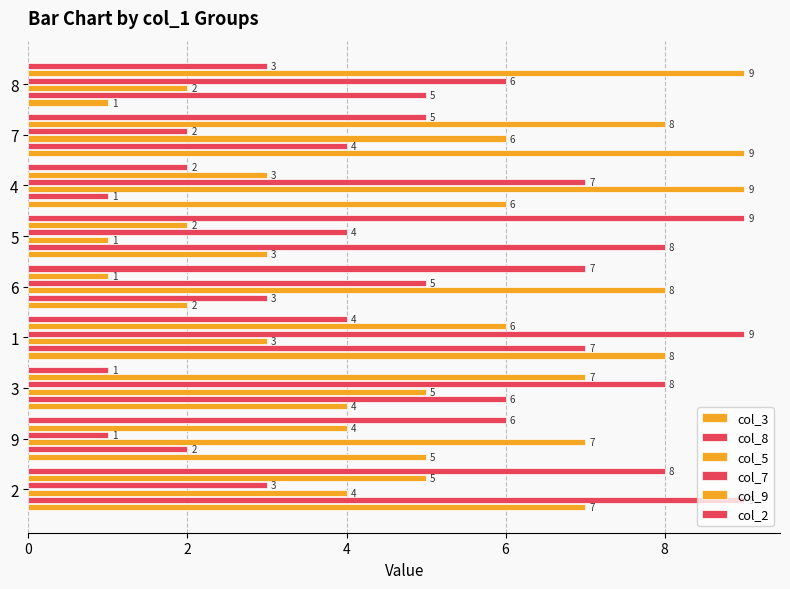

What is the sum of all col_9 values?

45